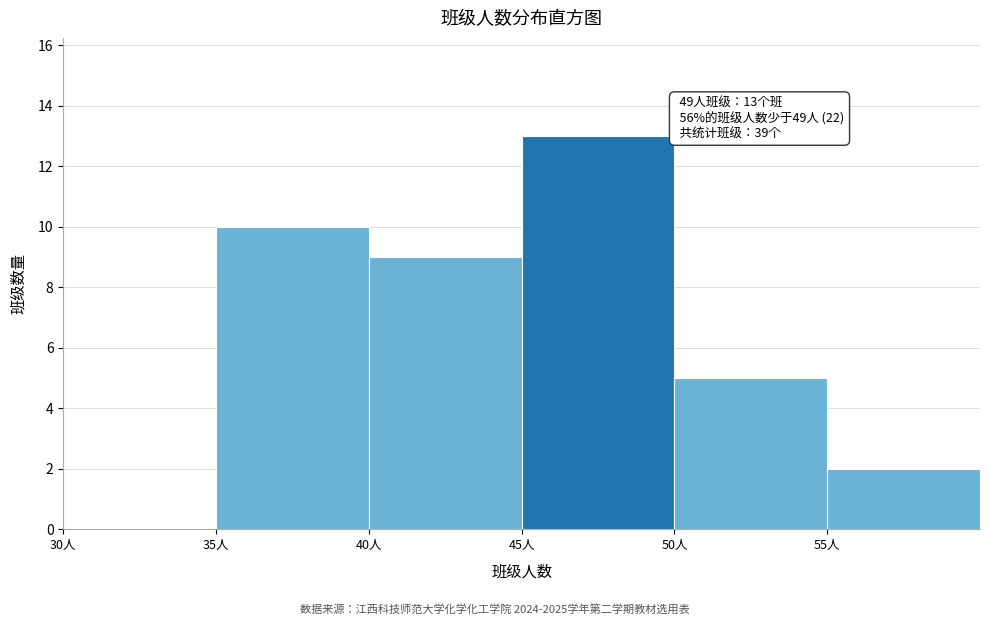

Over which range of the x-axis is the bar tallest?

45 to 50